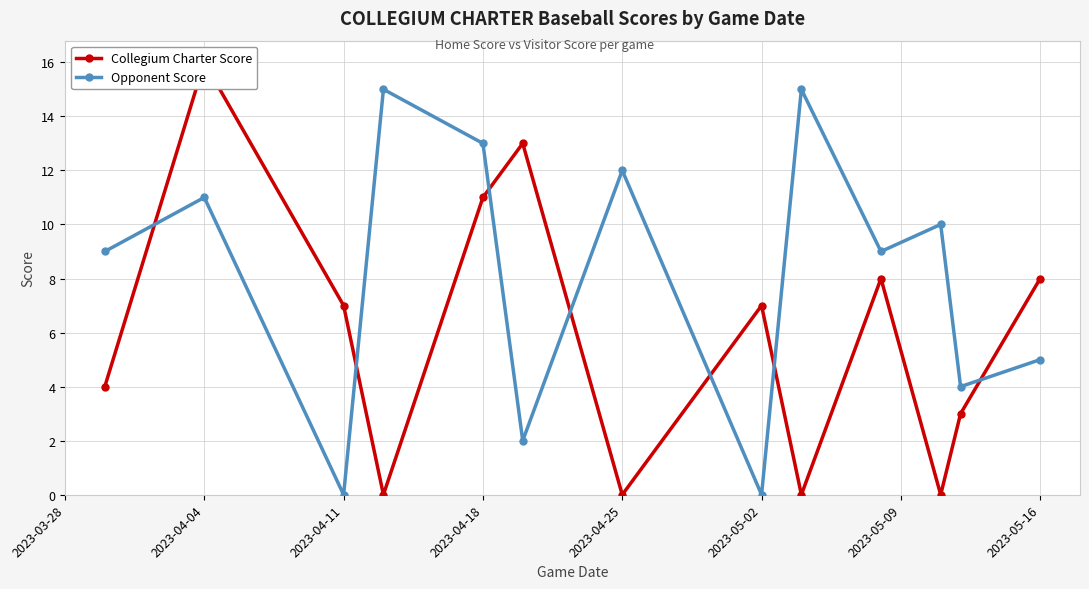

Is this an area chart (filled region under the line)?

No